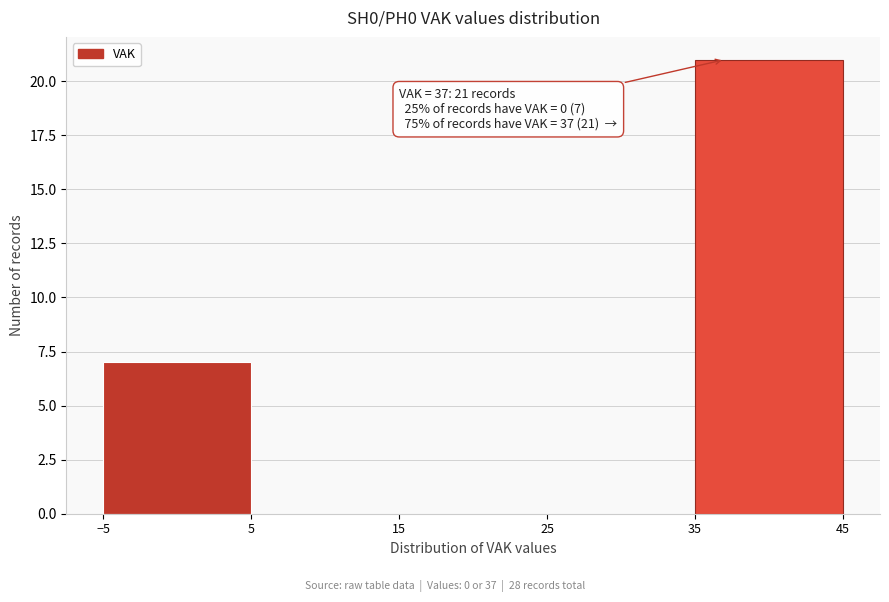

Which range on the x-axis has the tallest bar?

35 to 45